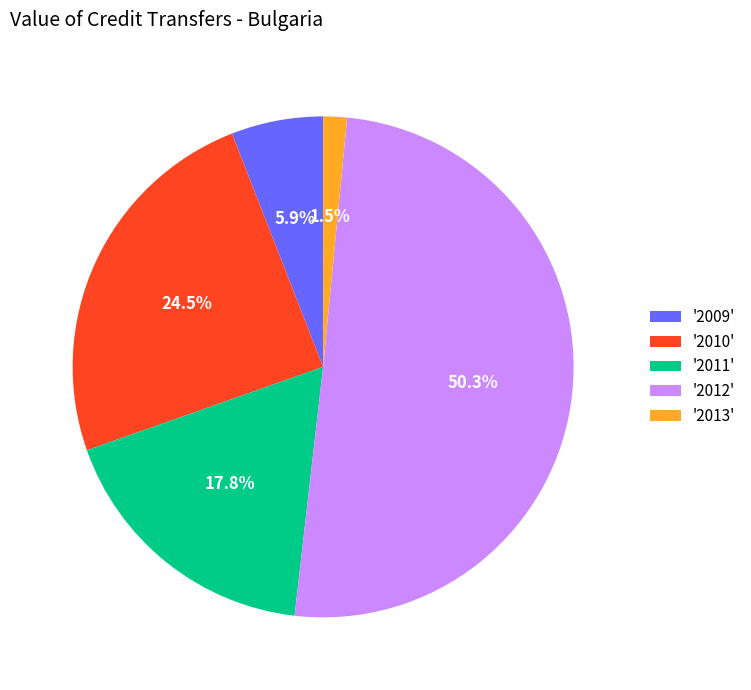

Which category has the biggest portion of the pie?

'2012'